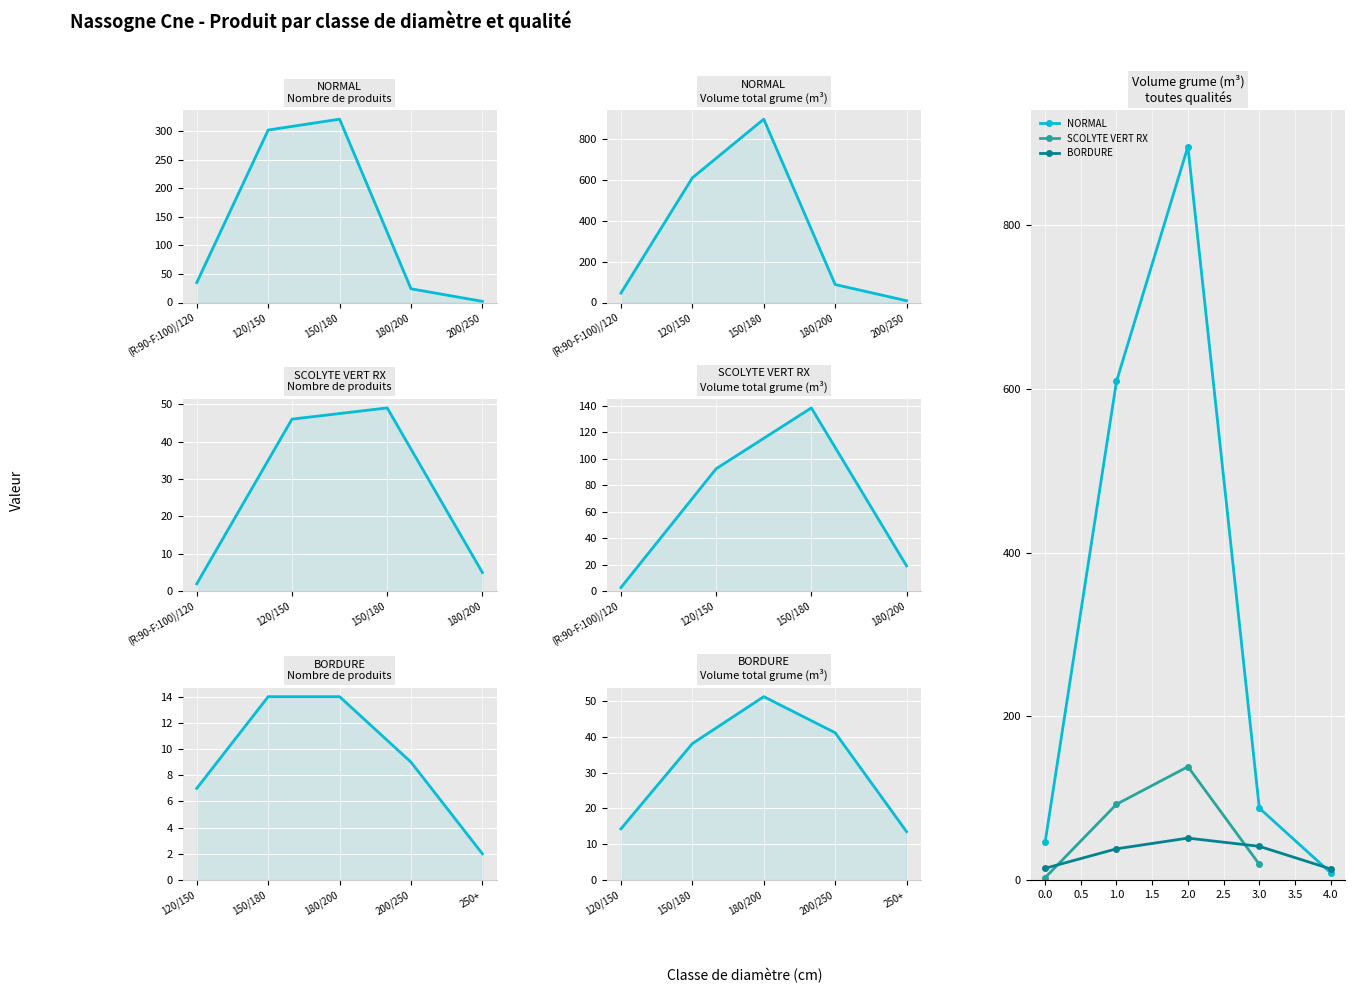

List the labels in order of NORMAL value, largest first.

2.0, 1.0, 3.0, 0.0, 4.0